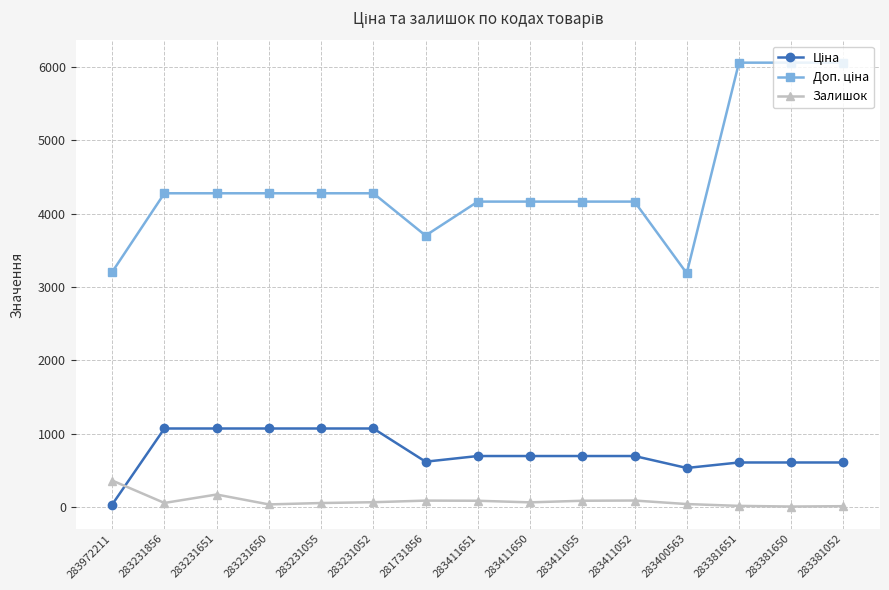

At how many categories does at least one series exceed 3341?

13